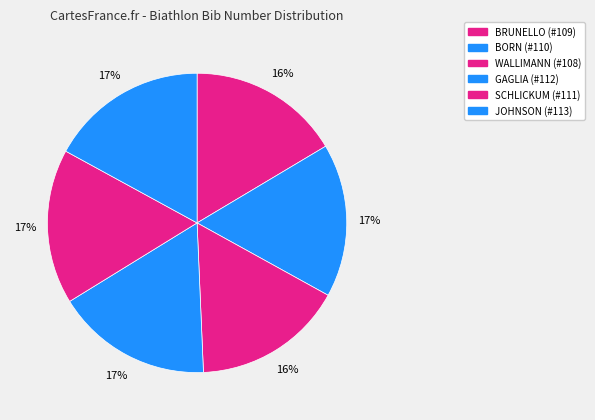

Does any single category account for the majority?

No